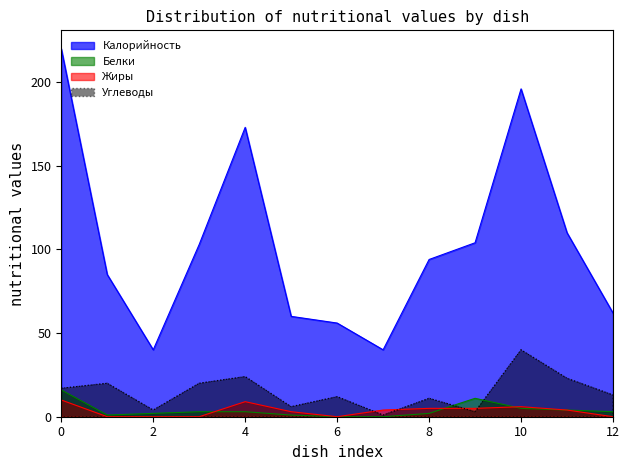

Count the number of categories in the chart.

13